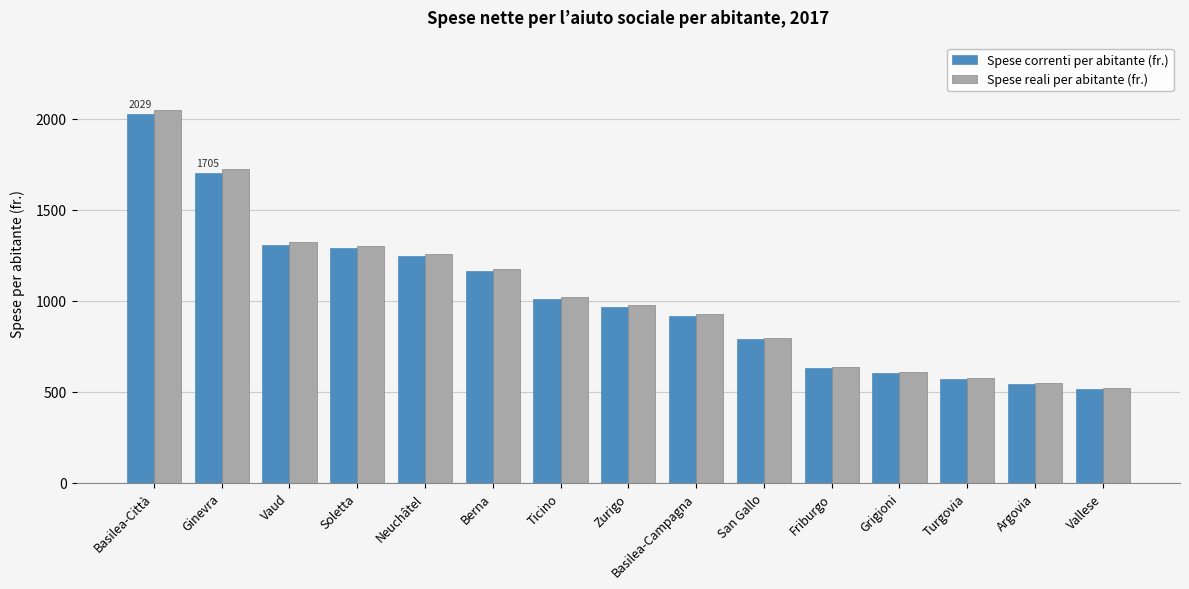

What is the total value across all series at San Gallo?

1585